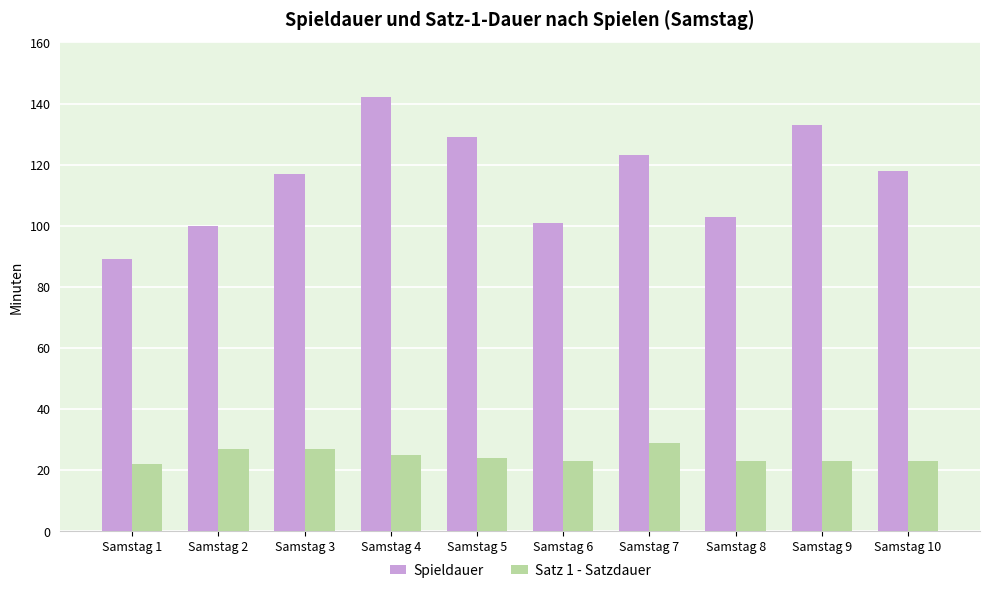

Reading right to left, what are all the values shown in this chart?

Spieldauer: 118	133	103	123	101	129	142	117	100	89
Satz 1 - Satzdauer: 23	23	23	29	23	24	25	27	27	22